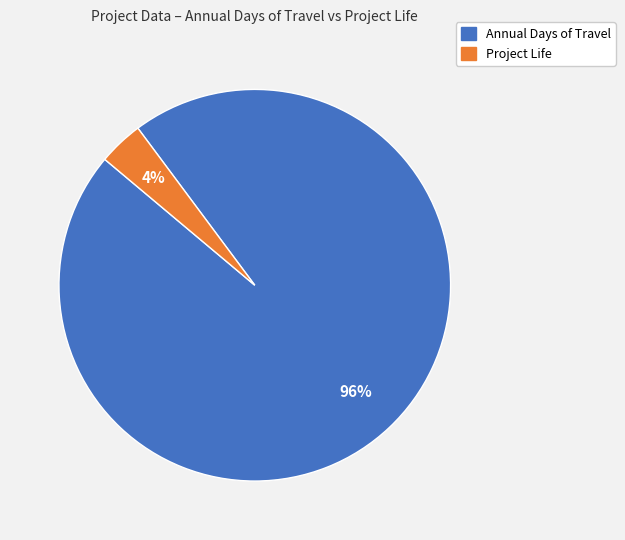

True or false: Annual Days of Travel accounts for 89% of the total.

False